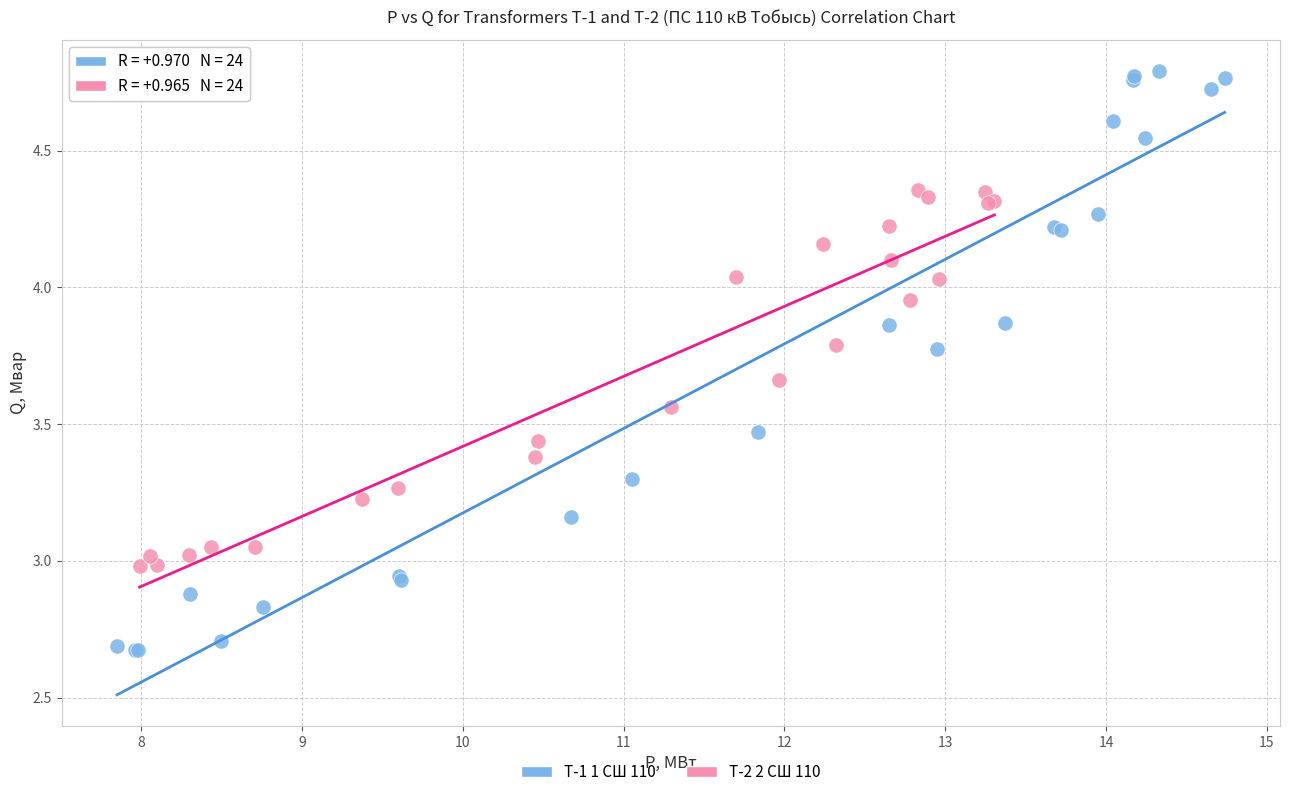

What are all the series names shown in the legend?

Т-1 1 СШ 110, Т-2 2 СШ 110